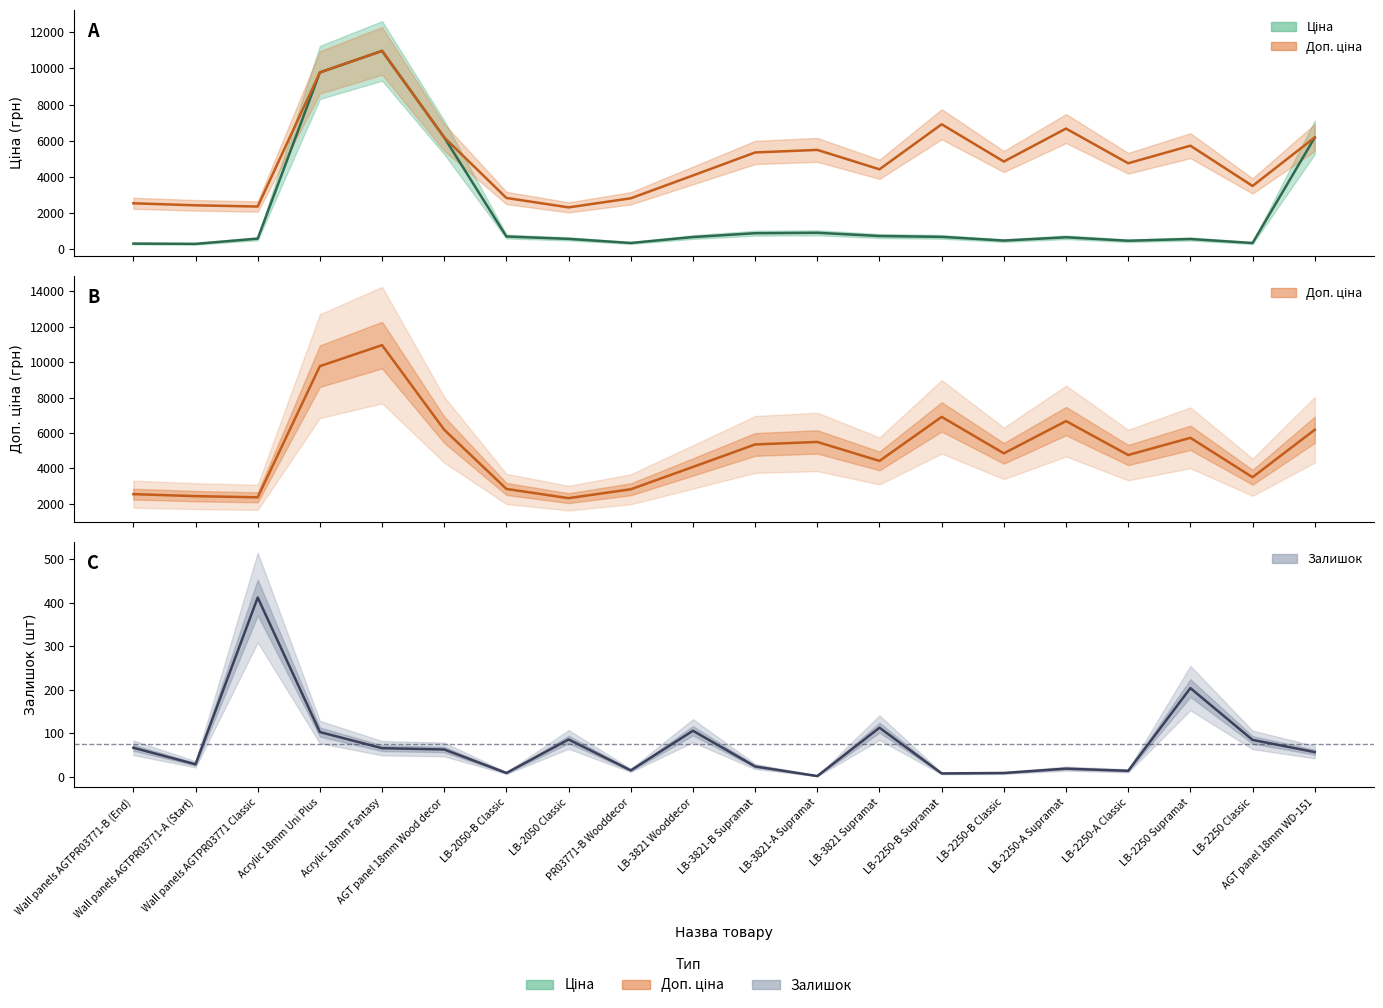

True or false: Доп. ціна has more than 1 points higher than both neighbors.

True